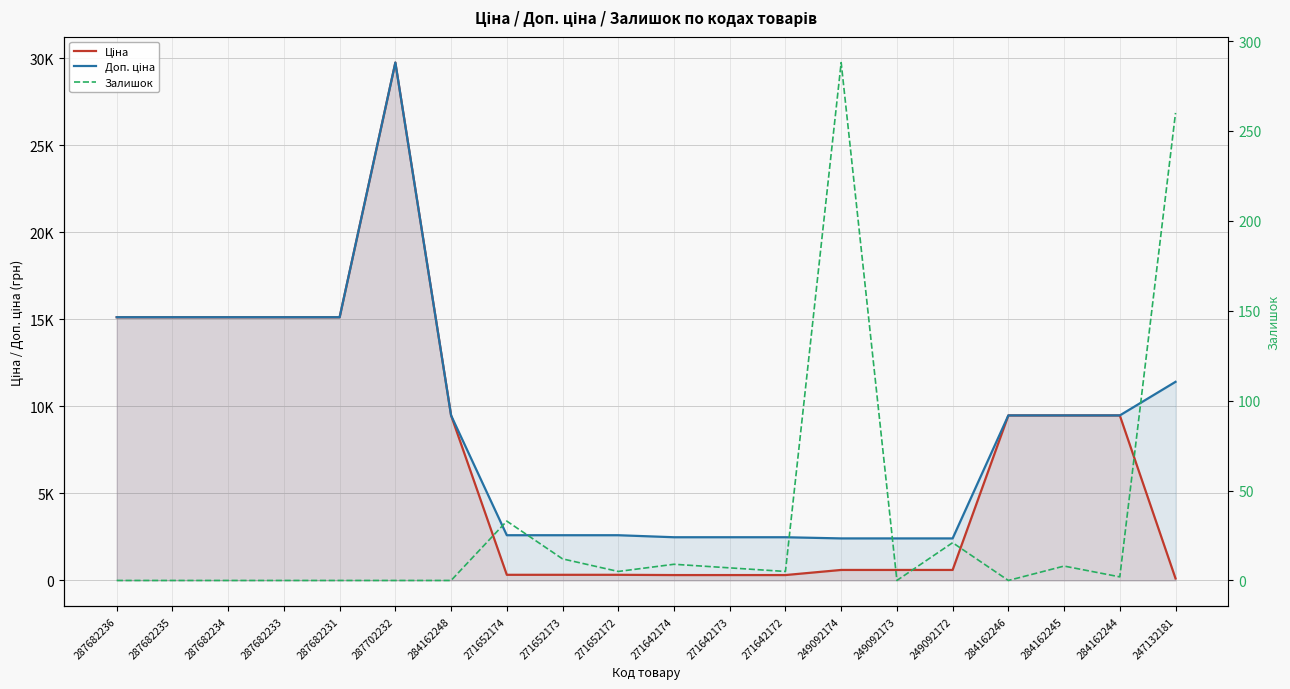

True or false: Доп. ціна and Ціна intersect in this chart.

False